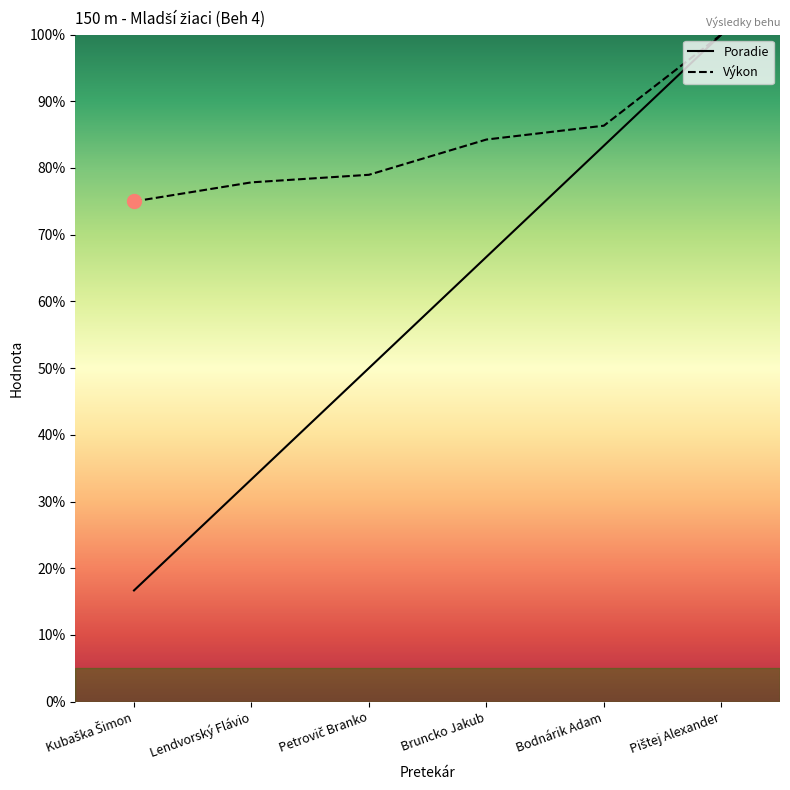

True or false: Poradie and Výkon cross at least once.

False